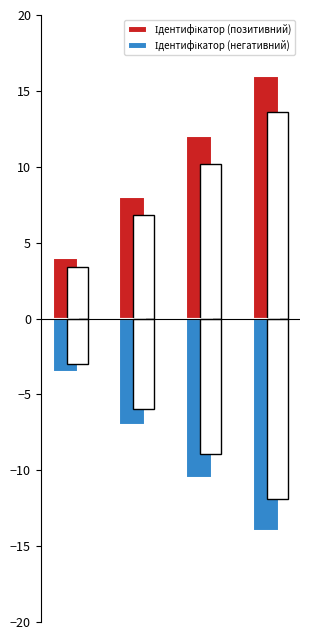

How many series are shown in this chart?

2